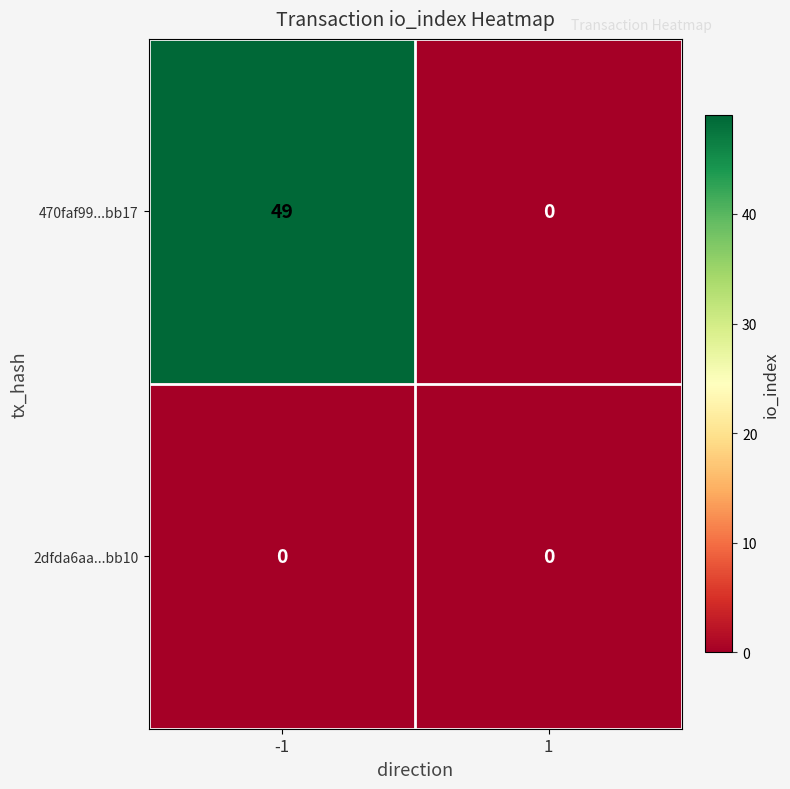

List the series in order of their peak value, lowest first.

2dfda6aa...bb10, 470faf99...bb17